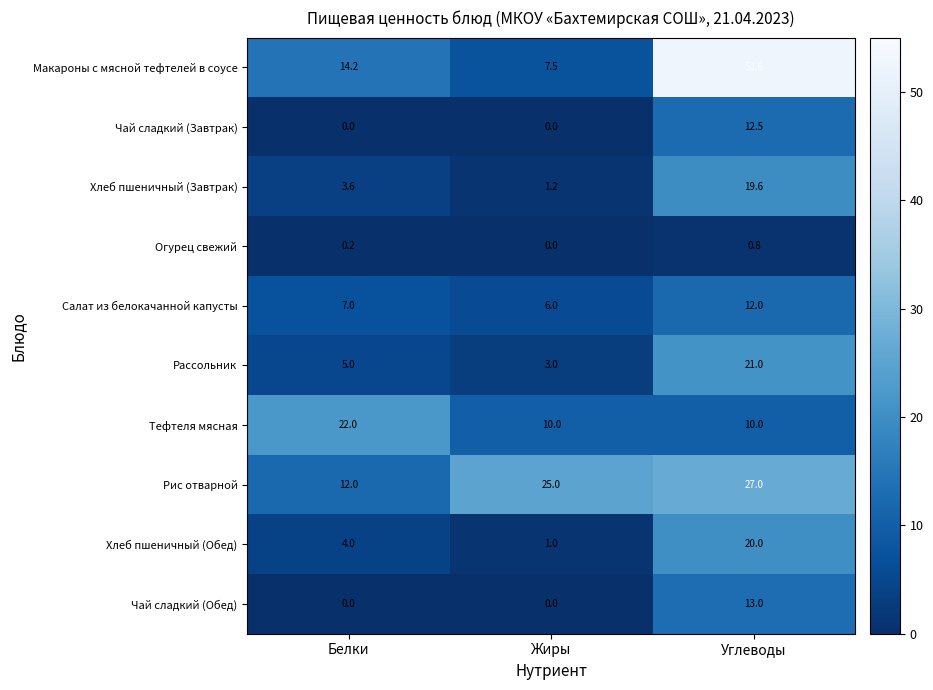

Read the Хлеб пшеничный (Обед) value at Белки.

4.0